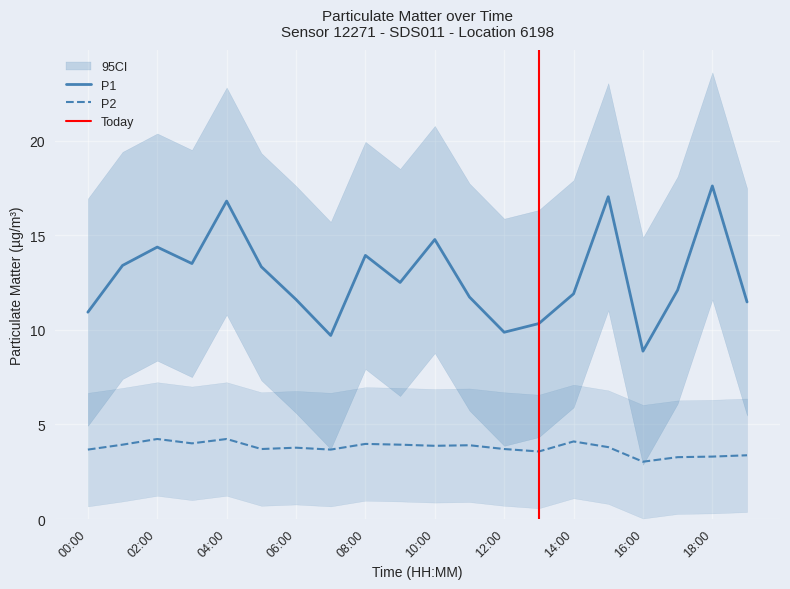

What is the difference between the P2 values at 04:00 and 07:00?

0.6